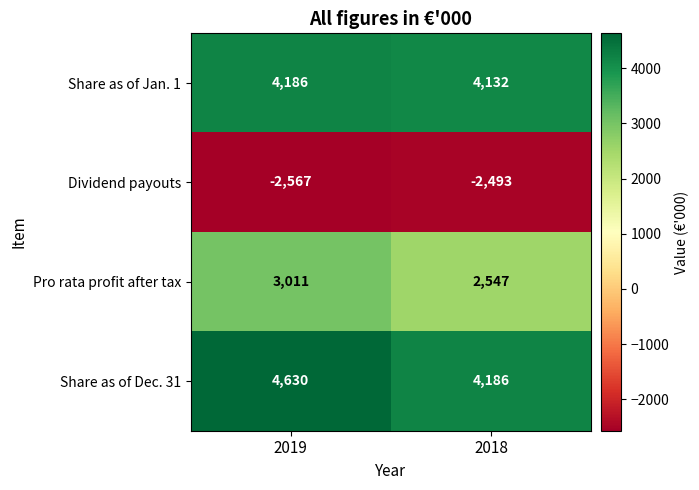

What is the spread (max minus min) of values at 2018?

6679